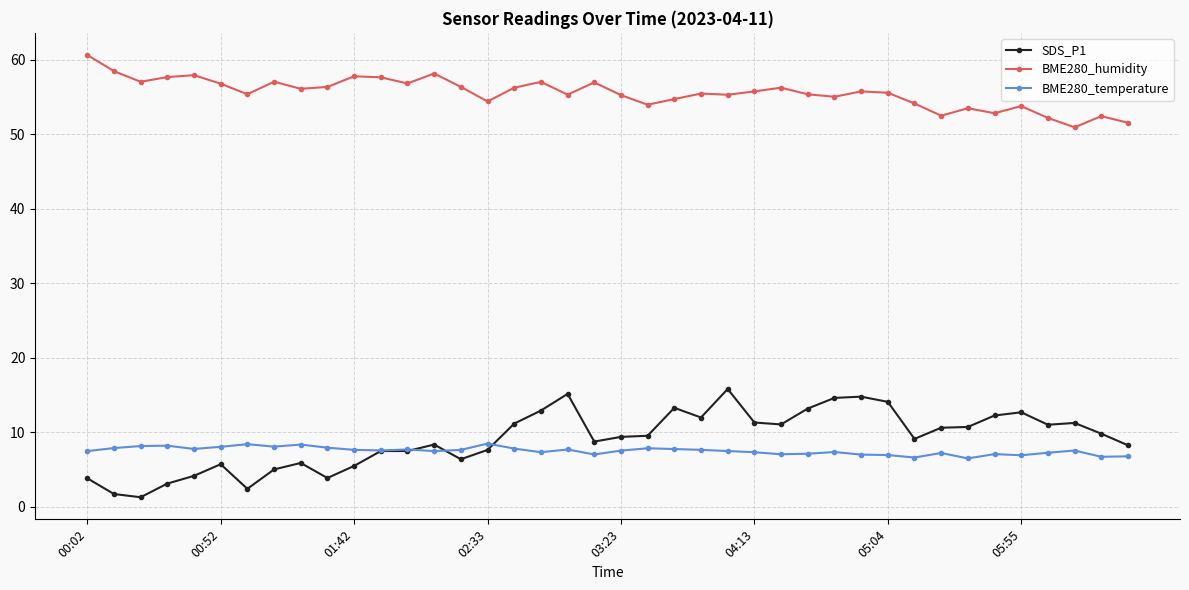

What is the maximum value shown in the chart?

60.7